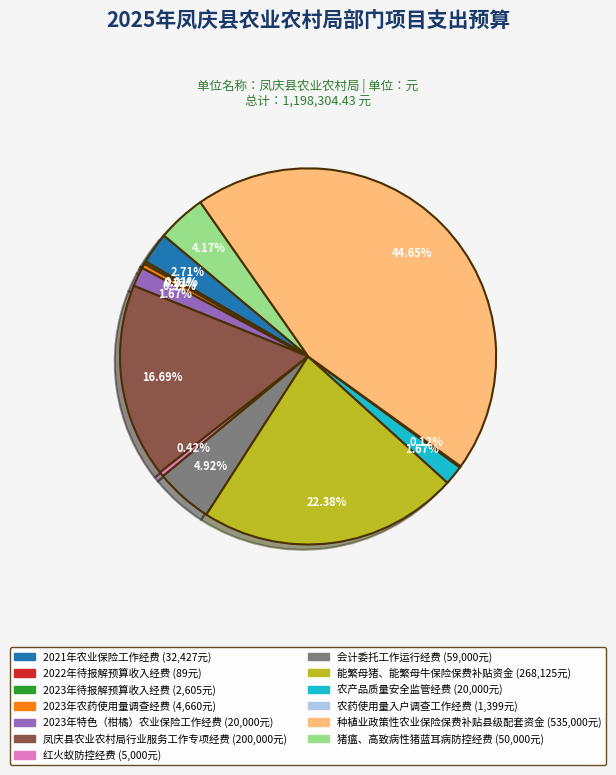

Is it true that 猪瘟、高致病性猪蓝耳病防控经费 is 4% of the pie?

True